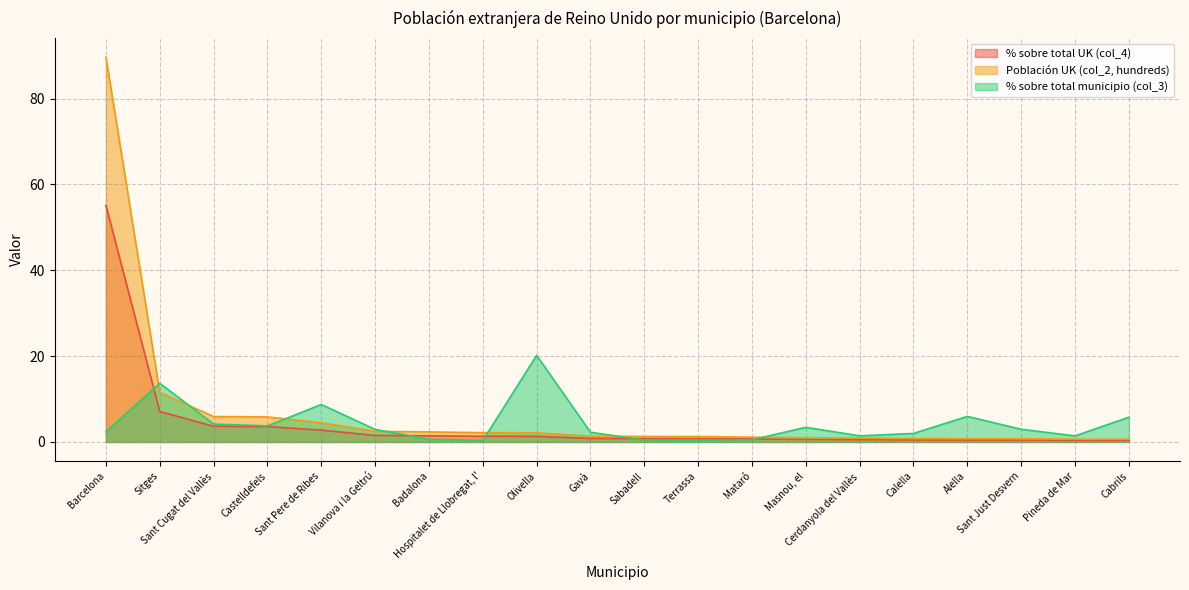

Rank the series by their maximum value, from lowest to highest.

% sobre total municipio (col_3), % sobre total UK (col_4), Población UK (col_2, hundreds)